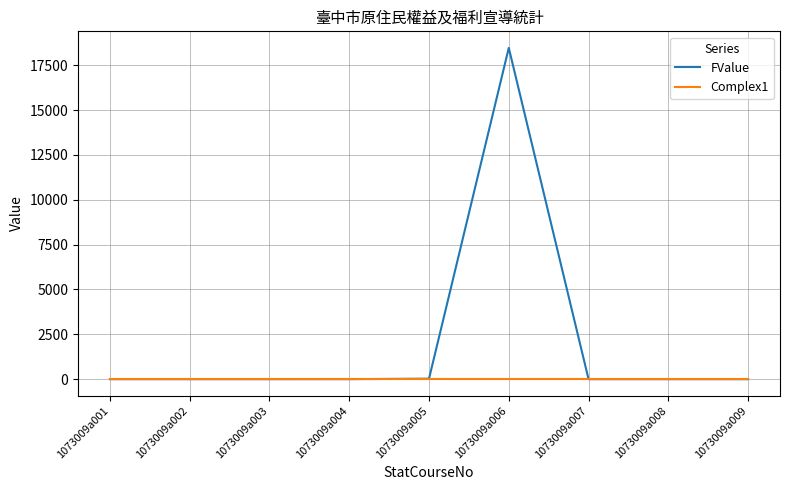

Rank the series by their average value, from highest to lowest.

FValue, Complex1